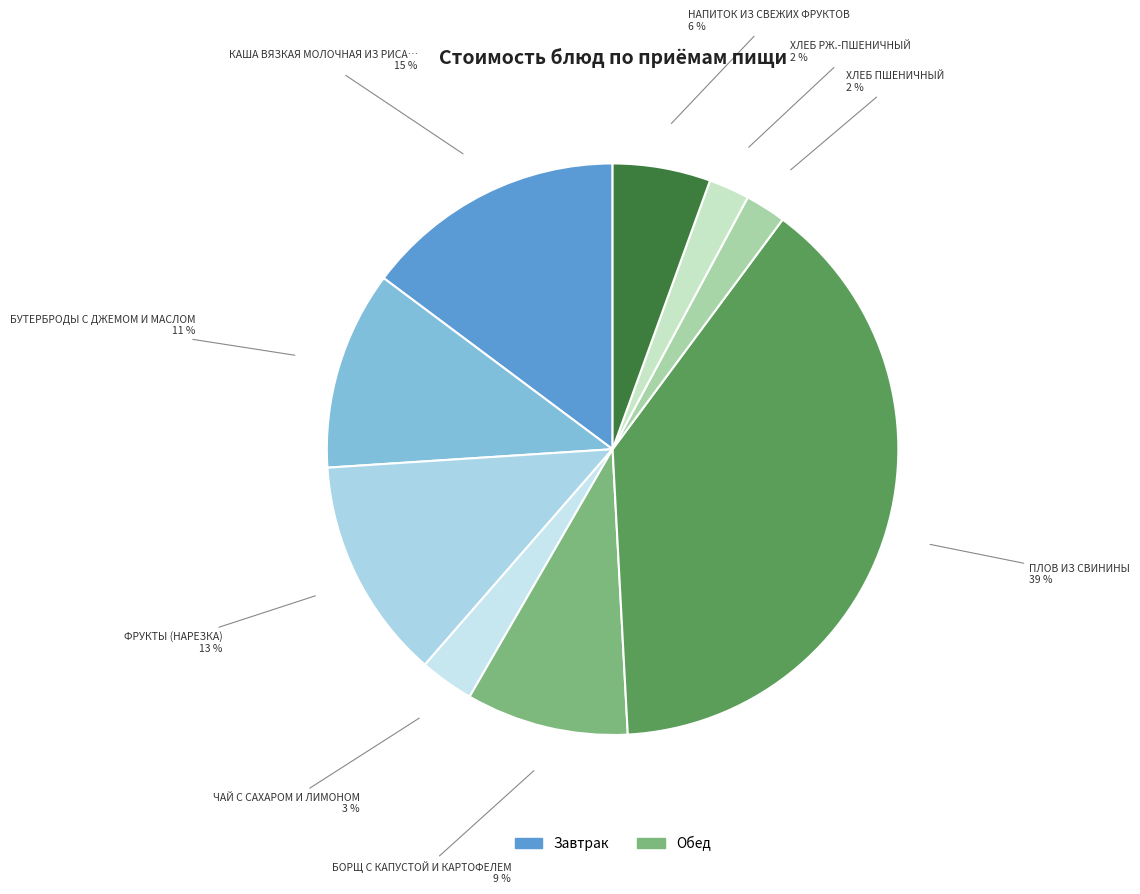

What is the largest slice in the pie chart?

ПЛОВ ИЗ СВИНИНЫ